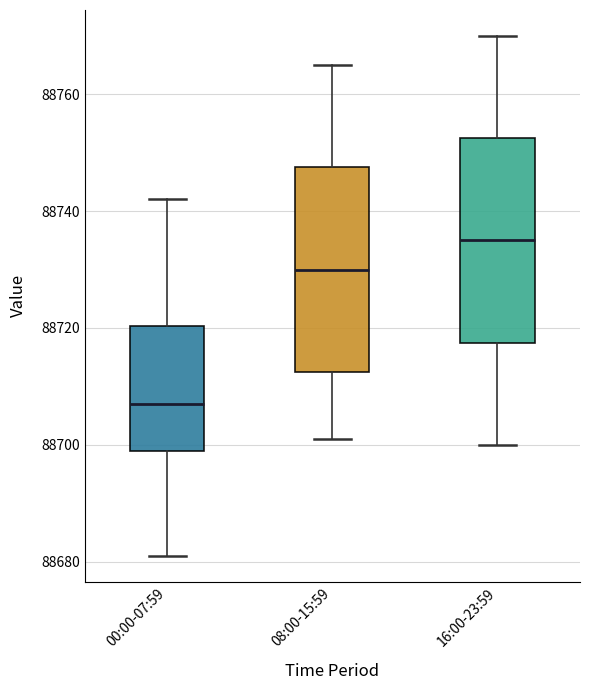

Where does the median line of the box for 08:00-15:59 sit on the y-axis? The values are not printed on the chart, so give them approximately, as read against the axis.

88730